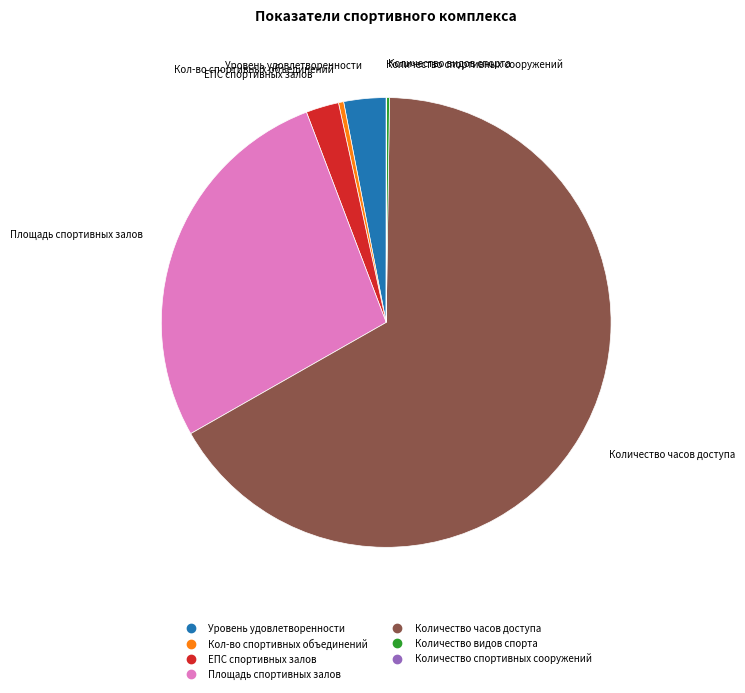

Is there any slice that represents more than half of the pie?

Yes